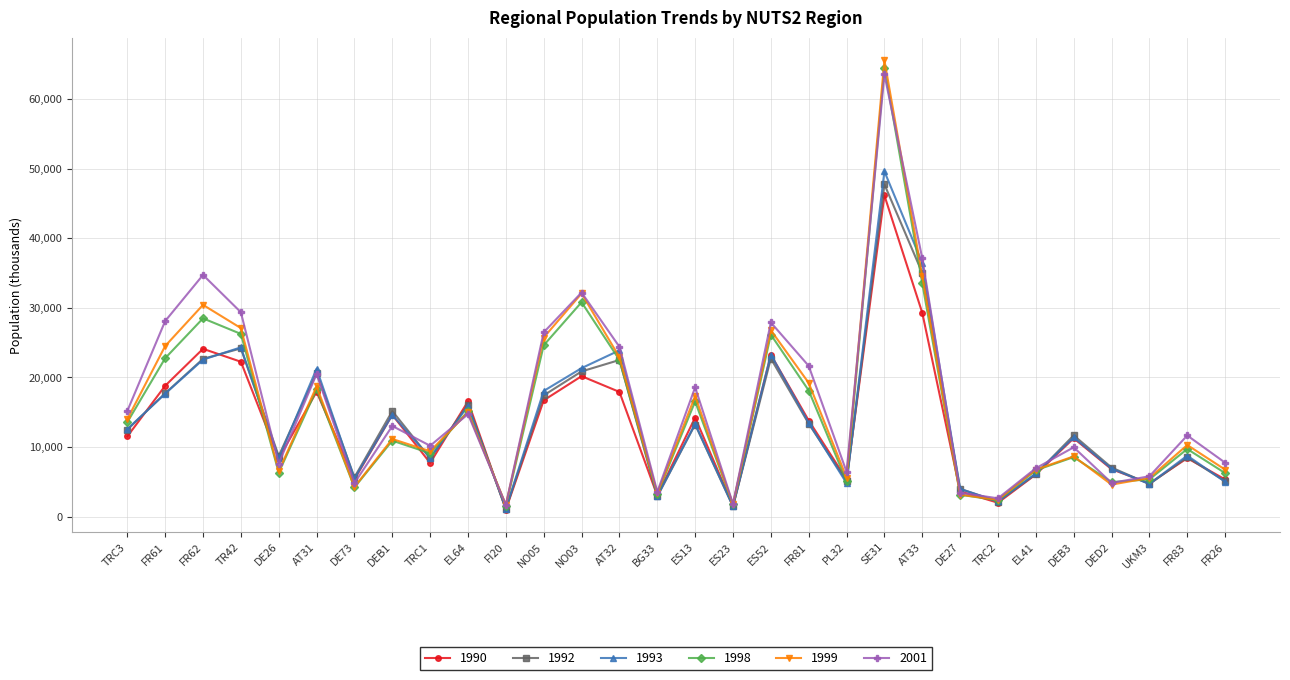

True or false: 1992 has a value of 20651 at AT31.

True